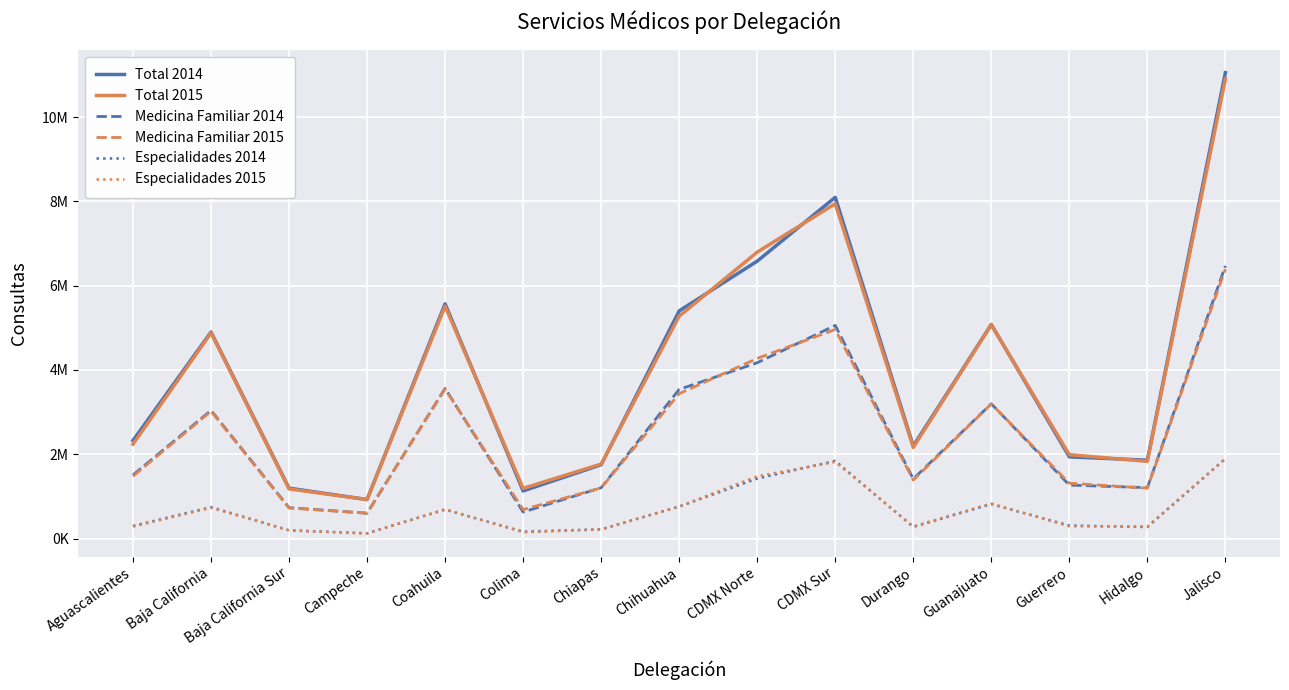

Between Coahuila and Hidalgo, which series saw the biggest shift?

Total 2014